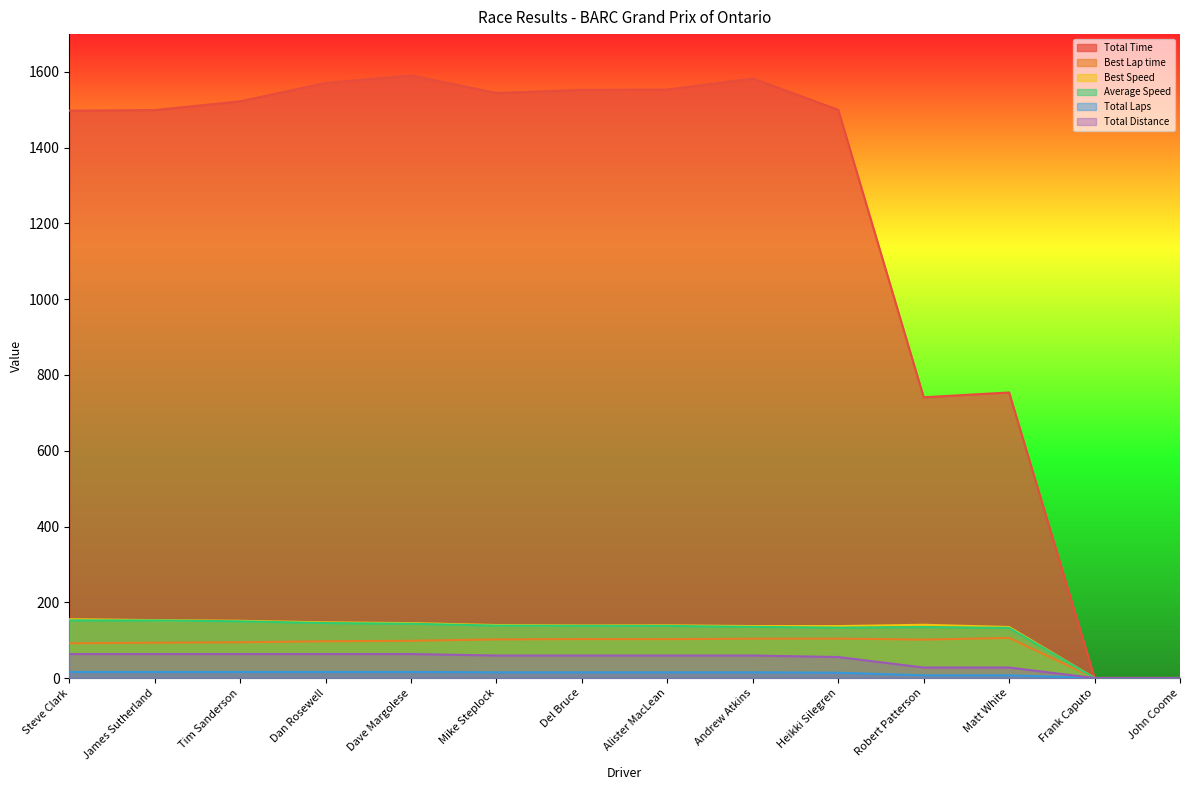

What is the average value of the Best Lap time series?

85.5